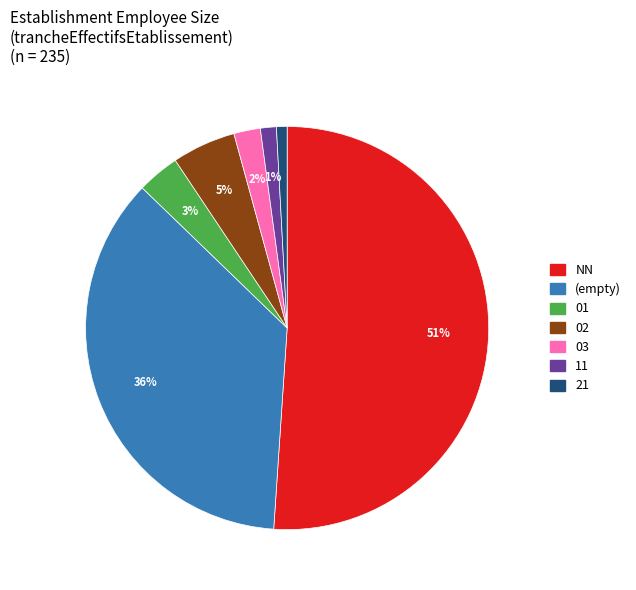

Does any single category account for the majority?

Yes